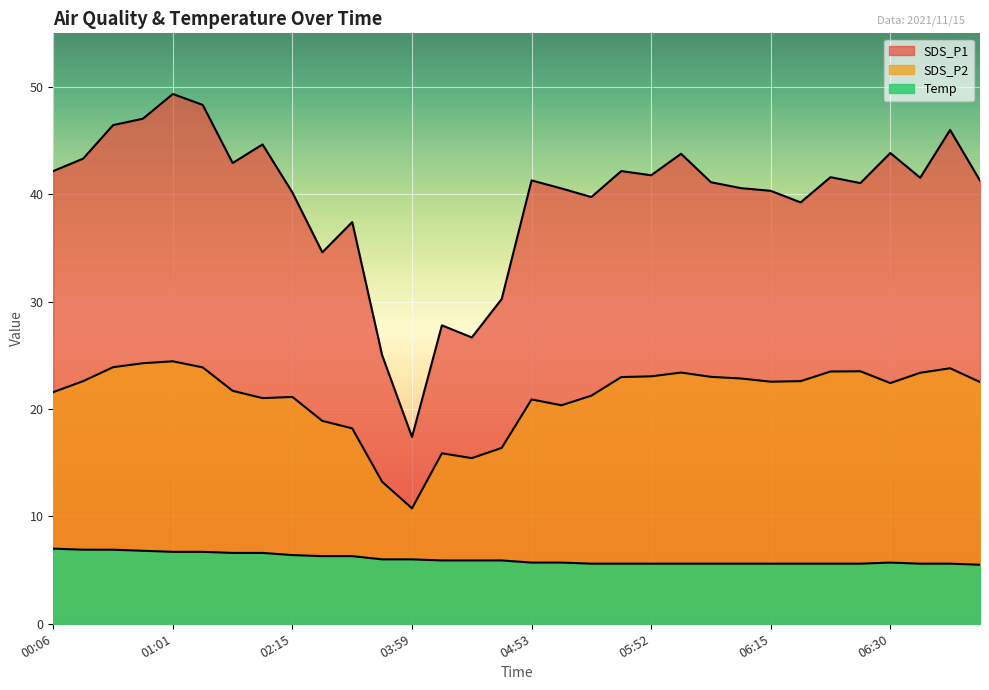

What position from the left is 00:18?

2